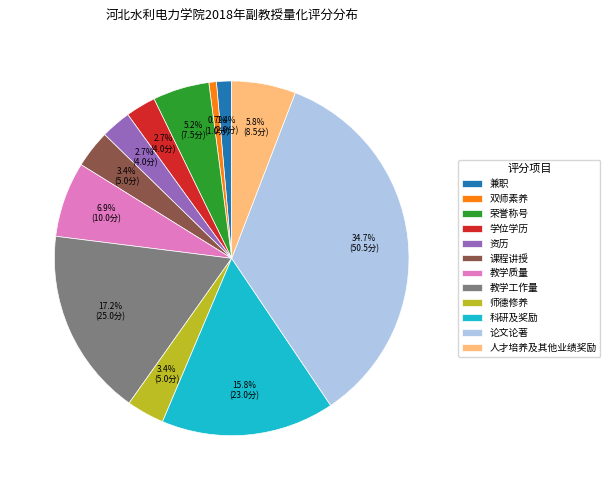

What is the ratio of the value at 人才培养及其他业绩奖励 to the value at 资历?

2.1